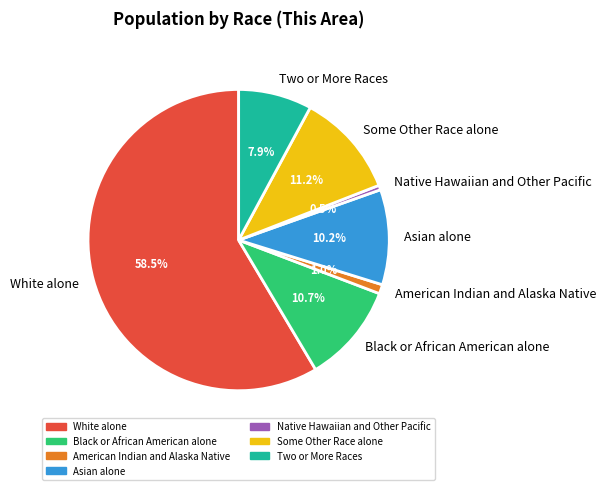

What is the largest slice in the pie chart?

White alone